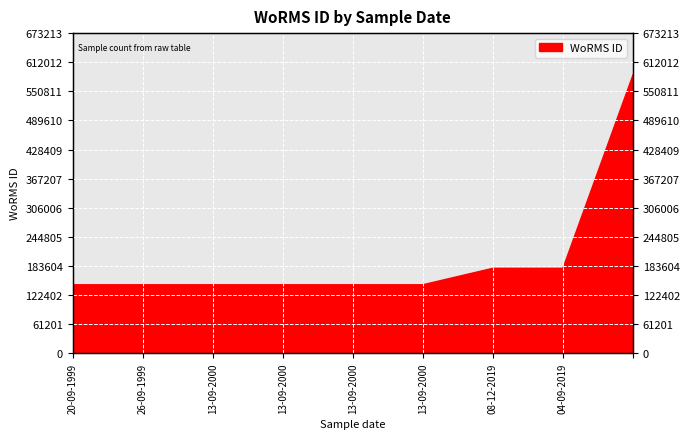

True or false: the data shows 1040914 at .

False